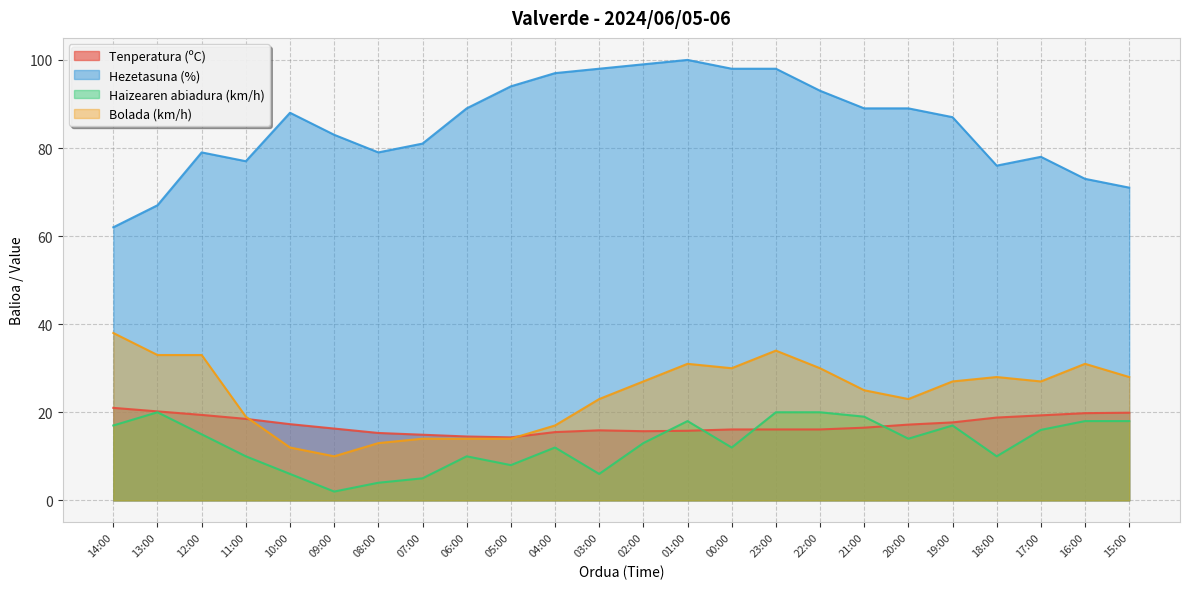

What is the minimum value shown in the chart?

2.0